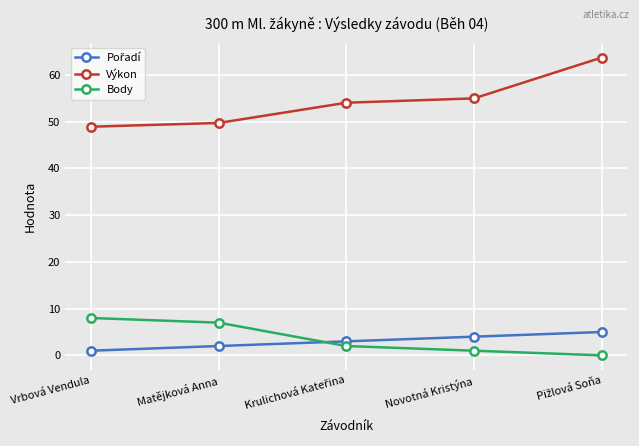

What is the maximum value shown in the chart?

63.7